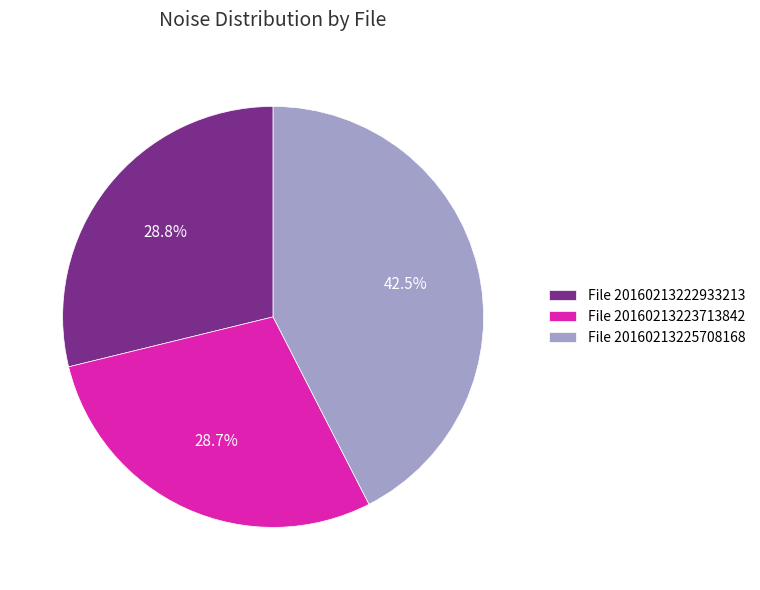

What is the largest slice in the pie chart?

File 20160213225708168